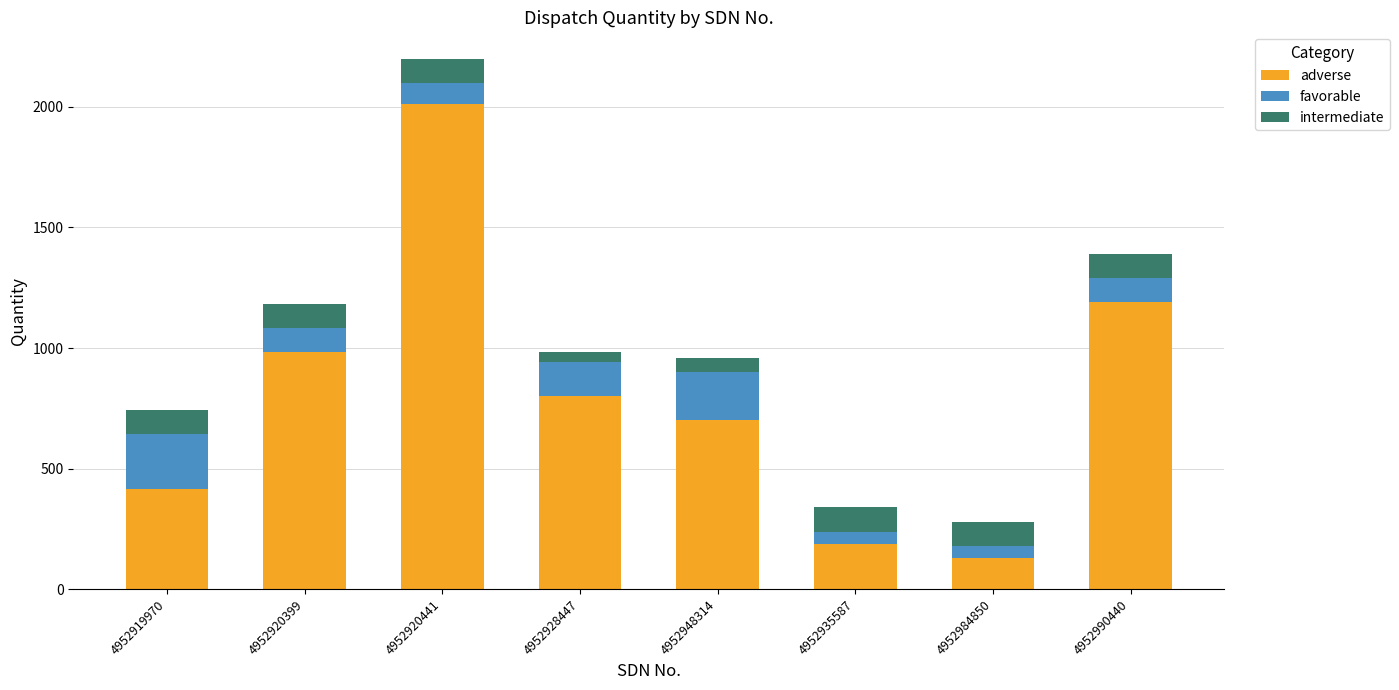

How many bars are there in total?

8